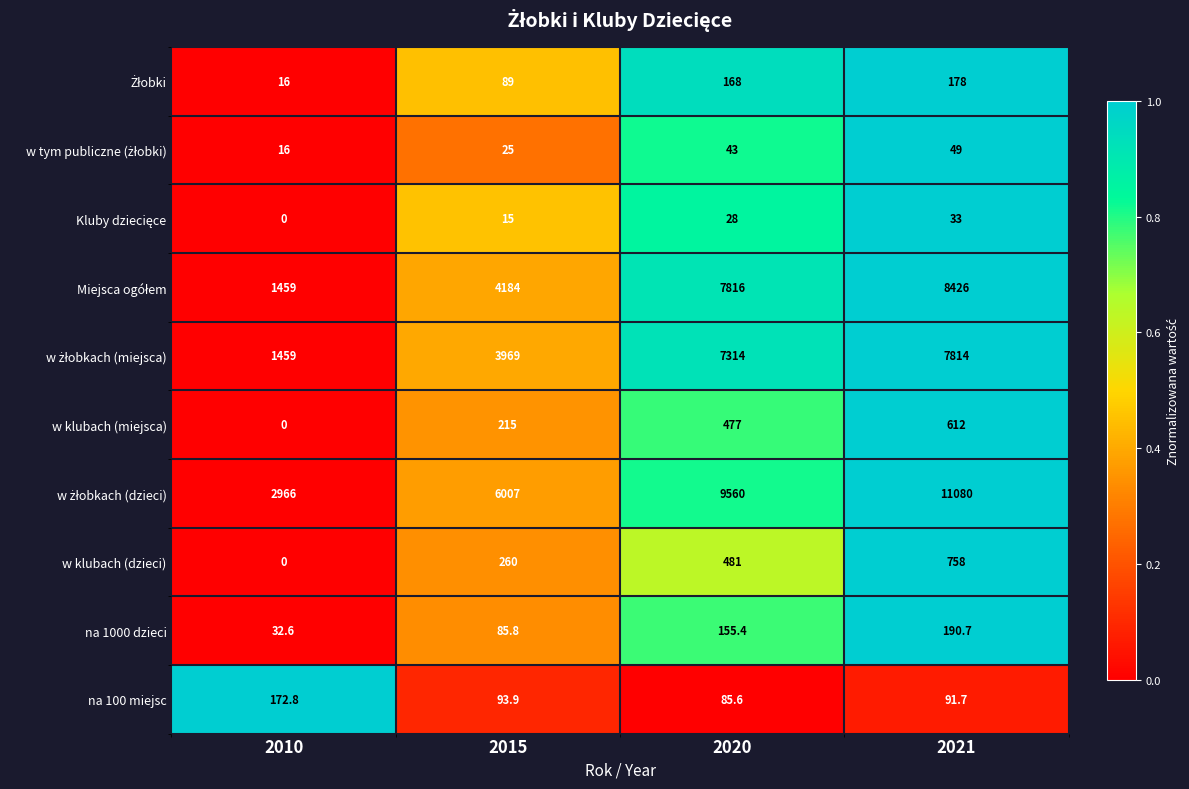

What is the spread (max minus min) of values at 2020?

9532.0